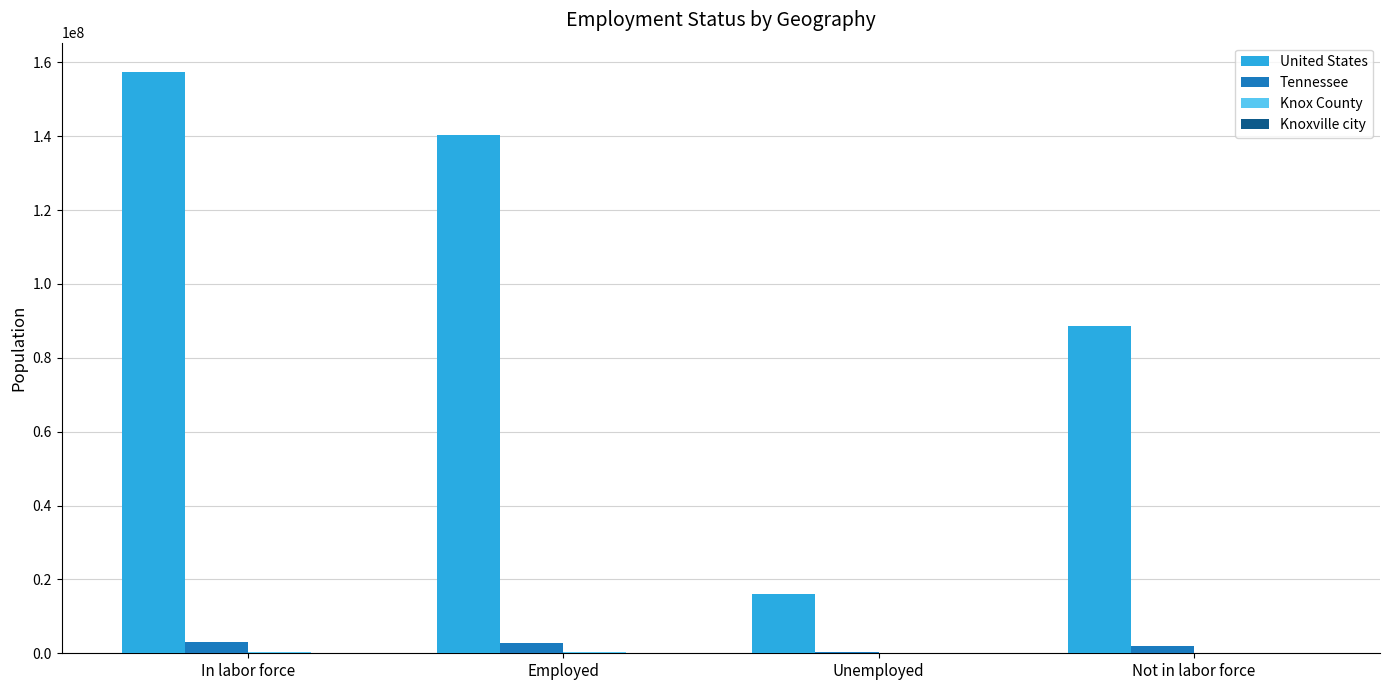

Where is United States nearest to the value 86768455?

Not in labor force